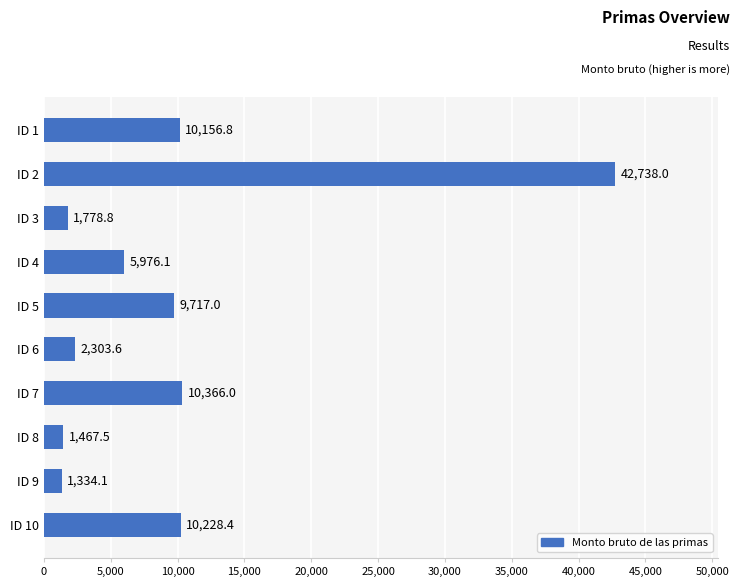

What is the value of the 5th bar from the top?

9717.0